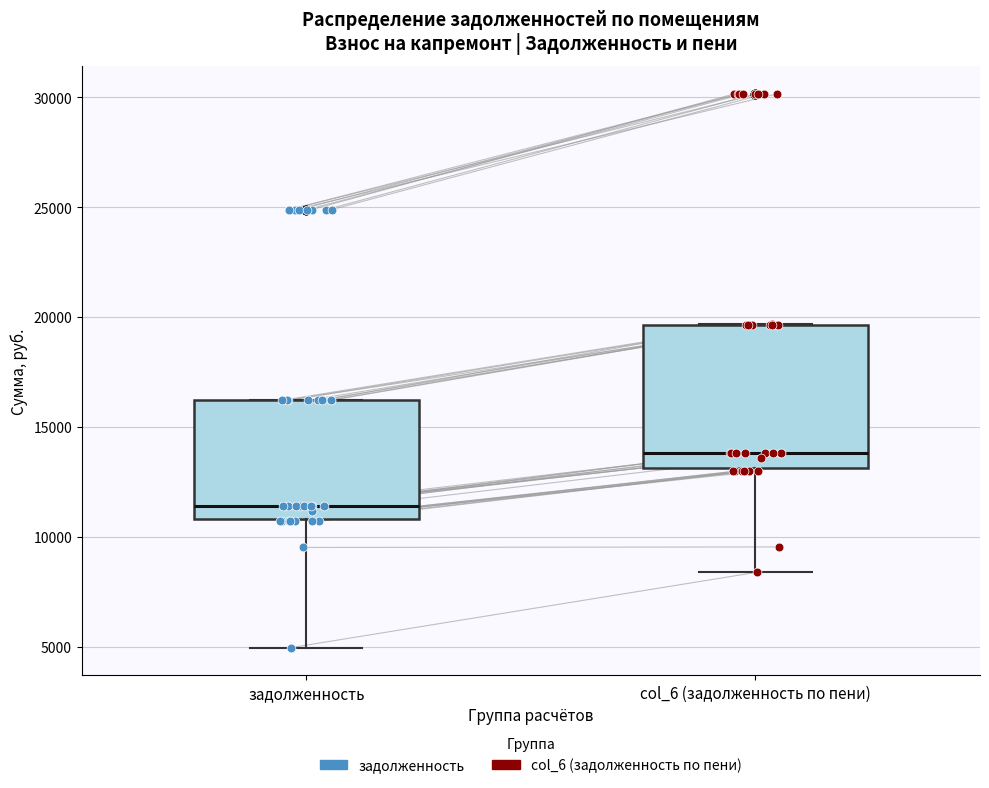

Reading left to right, transcribe this box plot: for each box, give where its median line is, the range the box spans, and where its two whiskers end, as read against the y-axis. The values are not printed on the chart, so give them approximately, as read against the axis.

задолженность: median 11500, box 11000 to 16000, whiskers 5000 to 16000
col_6 (задолженность по пени): median 14000, box 13000 to 19500, whiskers 8500 to 19500